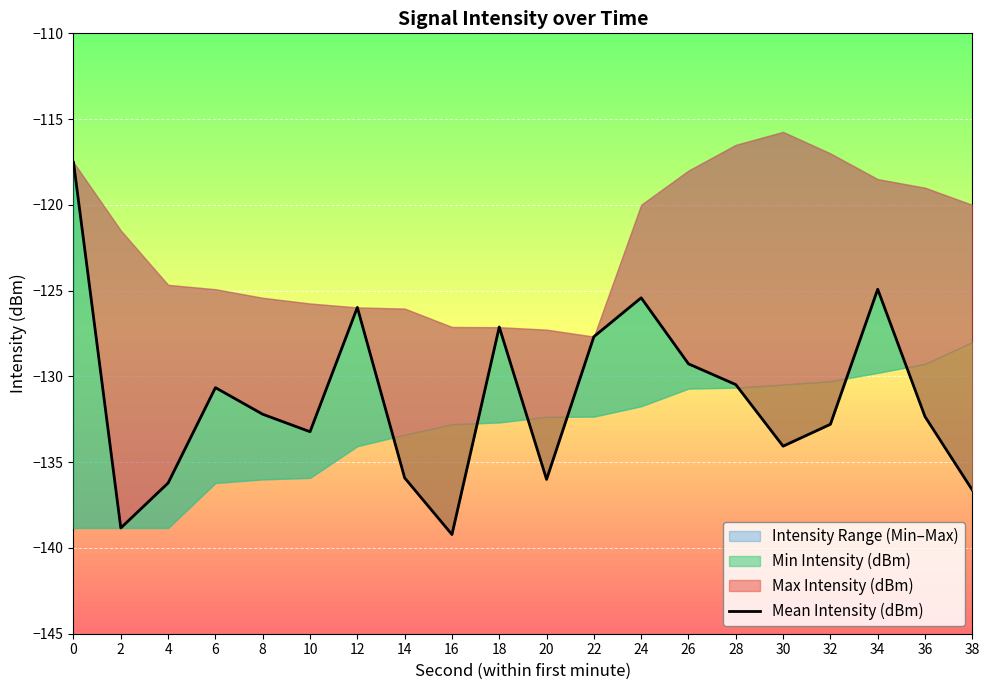

Reading right to left, list all the values displayed in this chart.

-136.6	-132.3	-124.9	-132.8	-134.1	-130.5	-129.3	-125.4	-127.7	-136.0	-127.1	-139.2	-135.9	-126.0	-133.2	-132.2	-130.7	-136.2	-138.8	-117.5